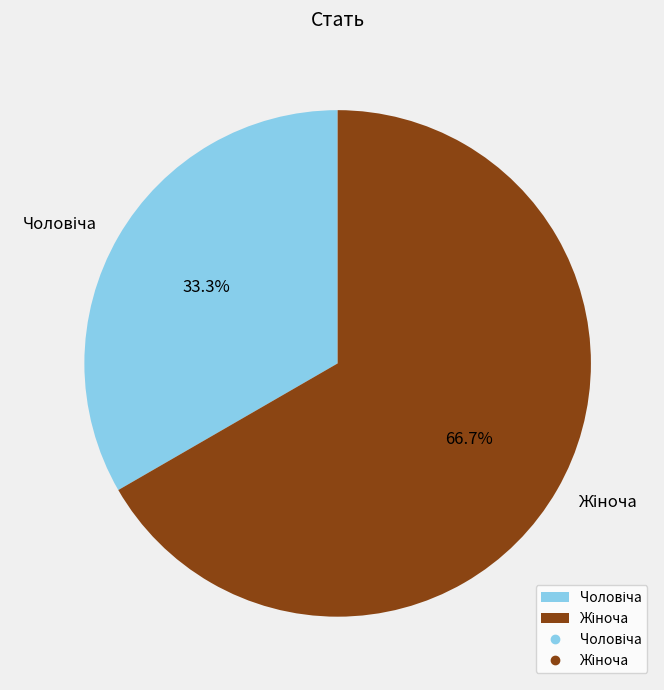

Is there any slice that represents more than half of the pie?

Yes